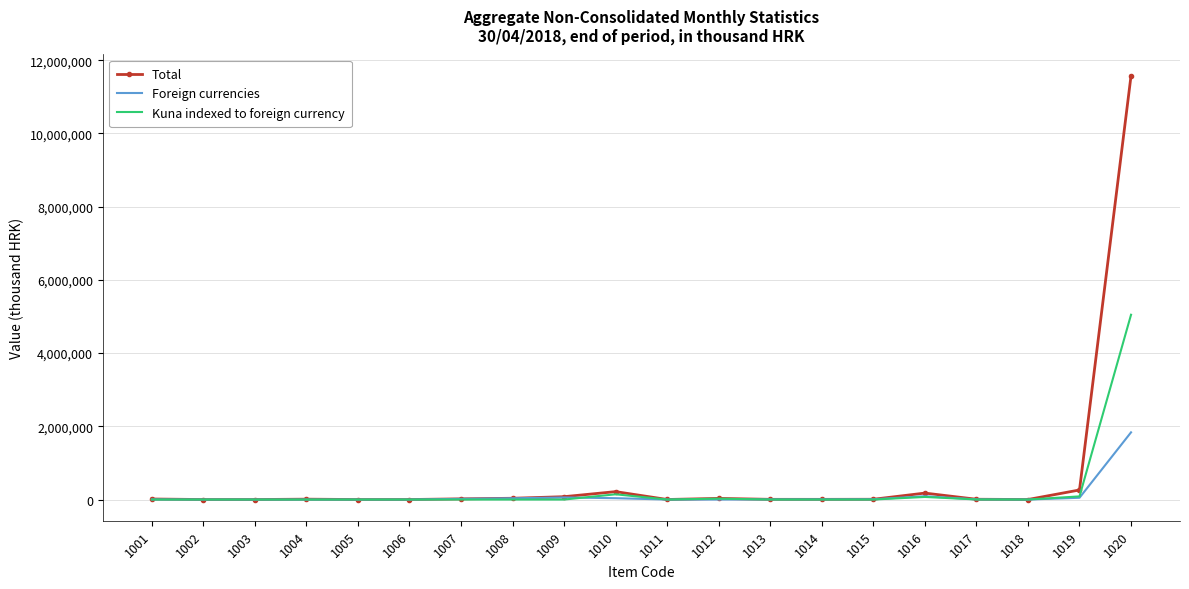

At which category is the sum across all series the highest?

1020